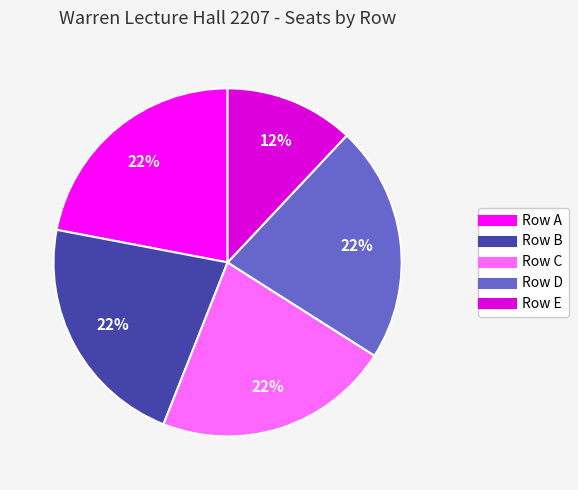

Combined, do Row A and Row C account for over 50%?

No